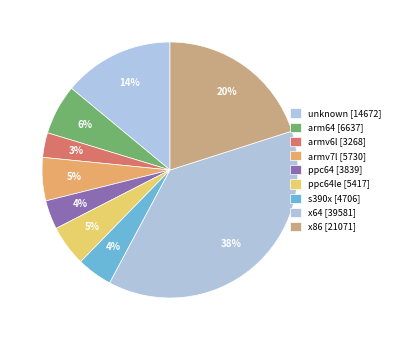

To the nearest percent, what is the average slice percentage?

11%